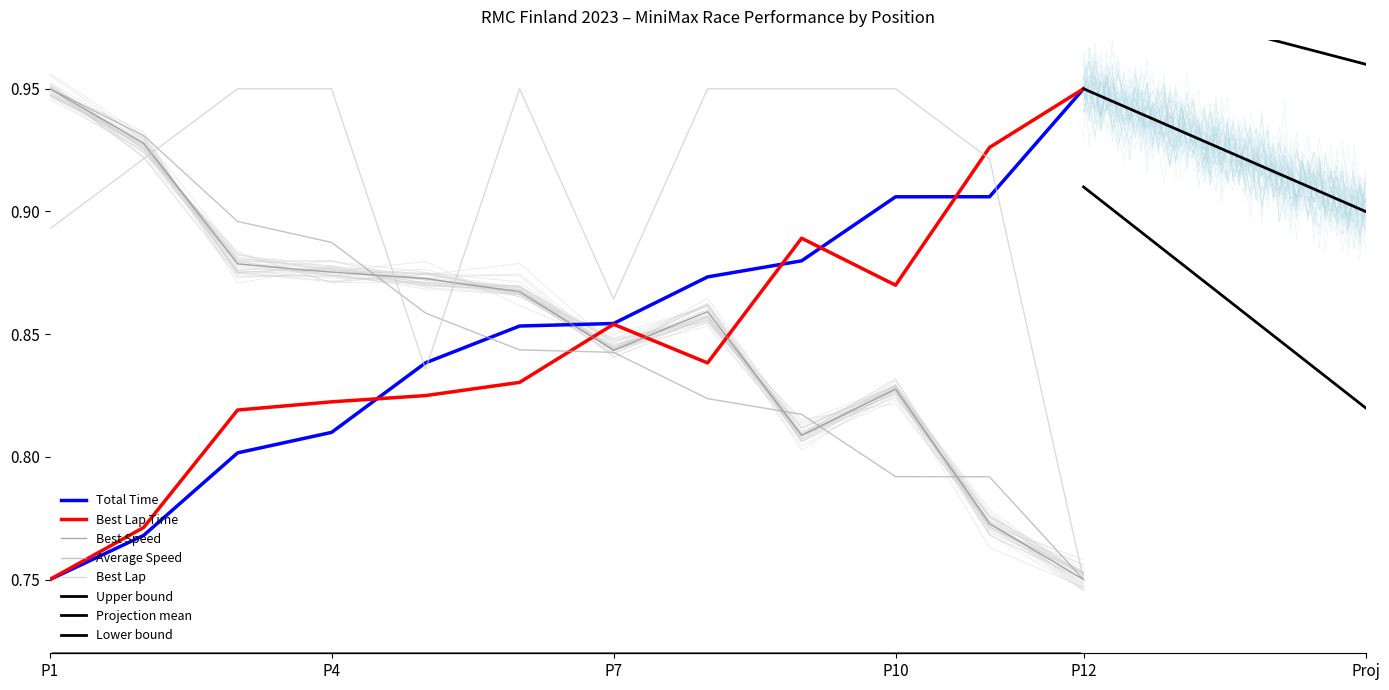

Is this an area chart (filled region under the line)?

No